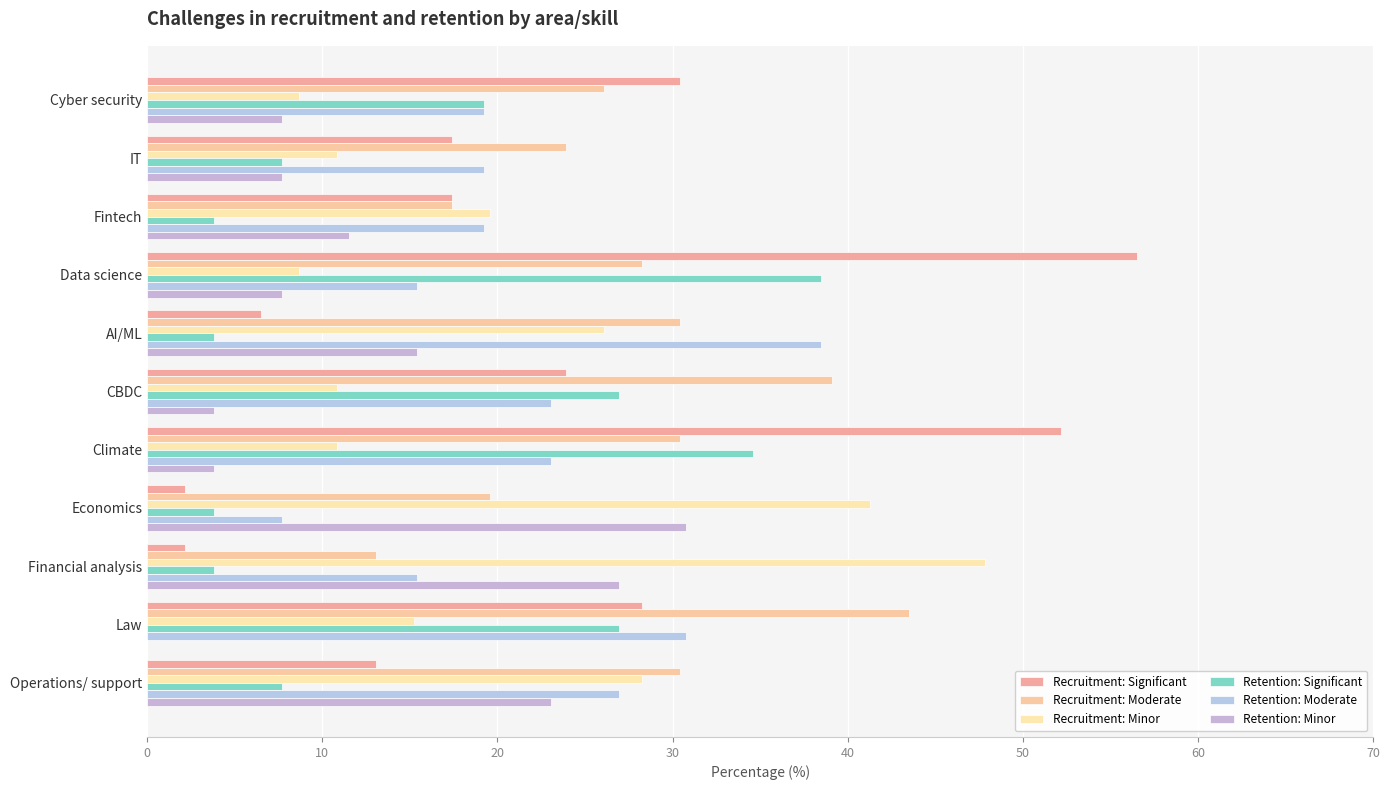

Rank the series by their maximum value, from lowest to highest.

Retention: Minor, Retention: Significant, Retention: Moderate, Recruitment: Moderate, Recruitment: Minor, Recruitment: Significant